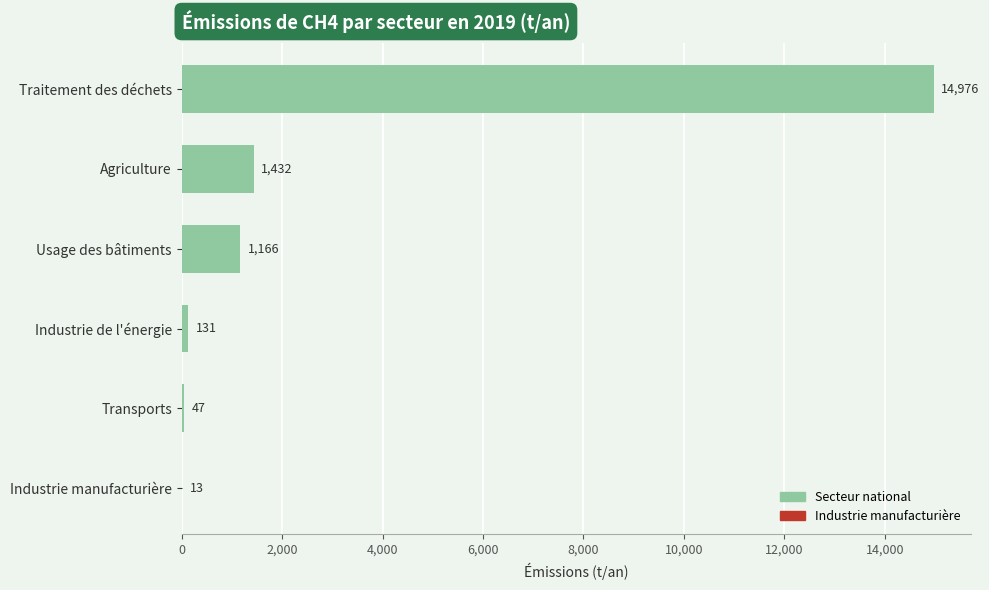

At which label is the value closest to 7494?

Agriculture